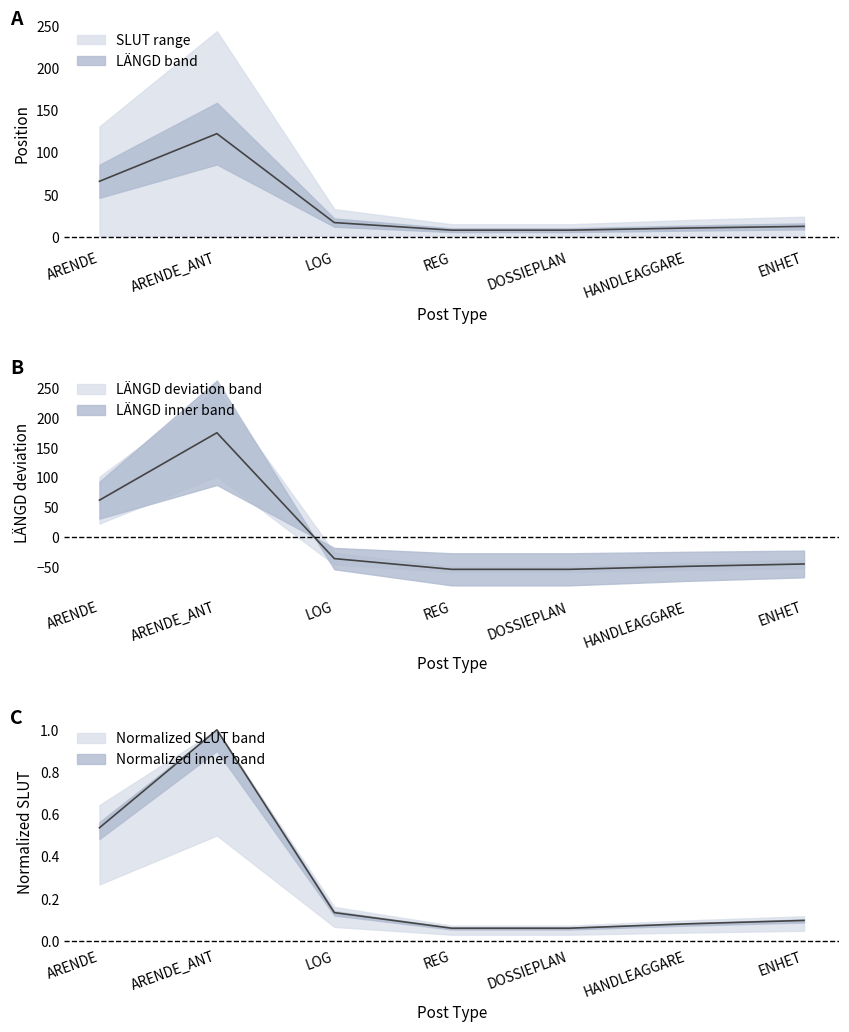

What is the spread (max minus min) of values at ARENDE?

3.9